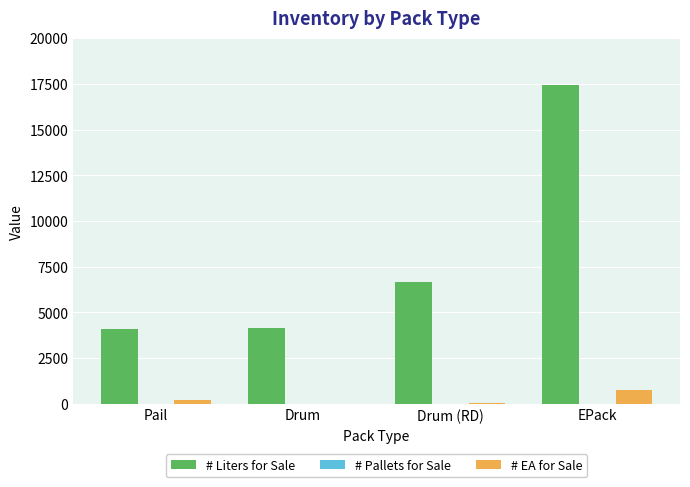

Which label corresponds to the largest value in the chart?

EPack